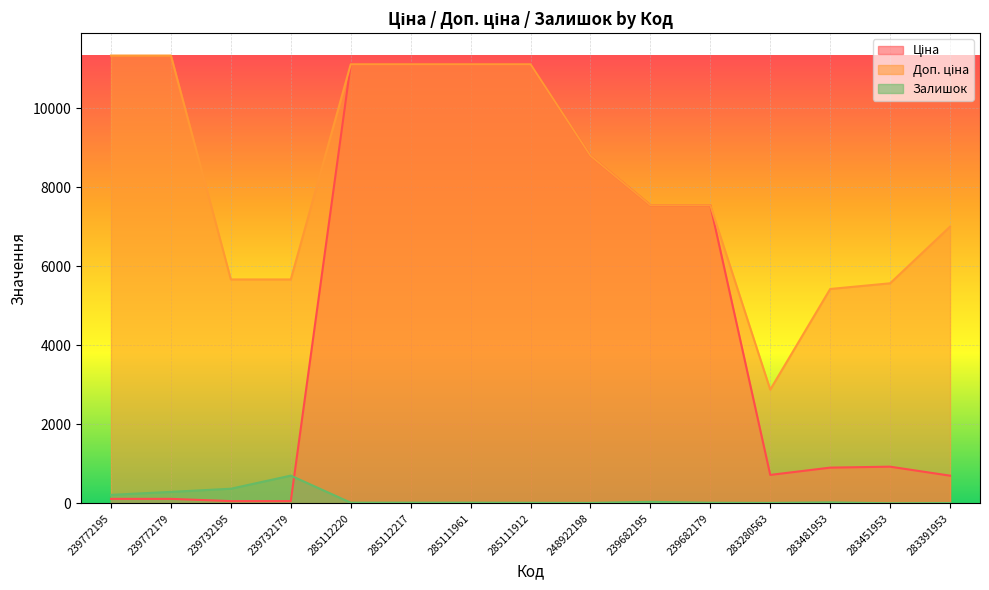

Is the value of Залишок at 283391953 greater than the value of Доп. ціна at 239772195?

No